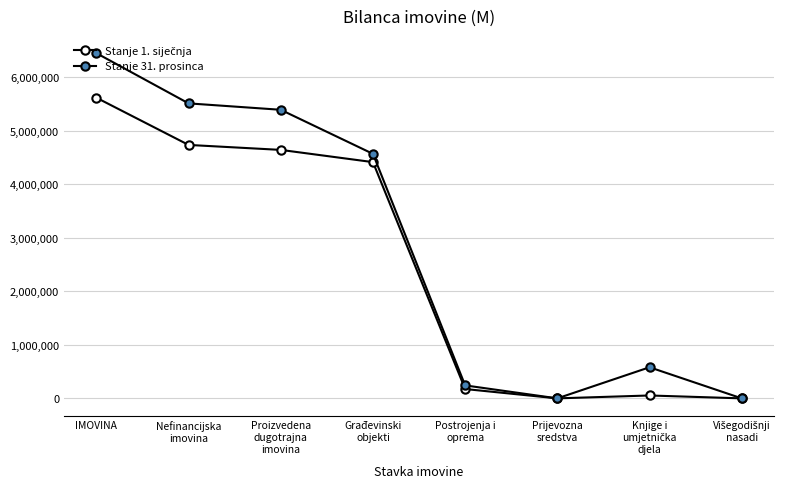

How many lines are shown in the chart?

2